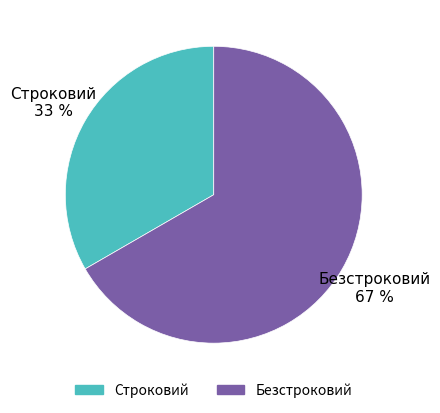

To the nearest percent, what portion does Строковий represent?

33%